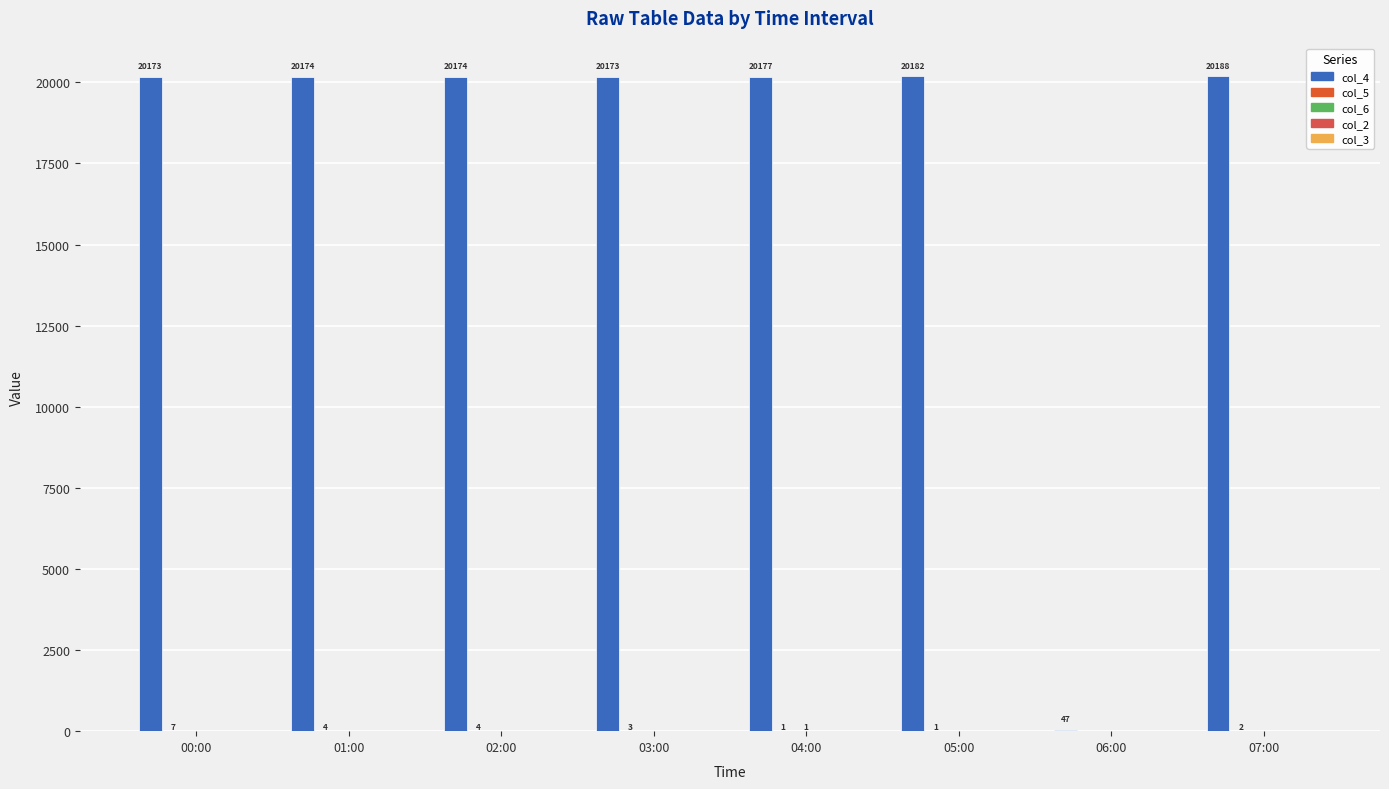

Which series has the largest range (max minus min)?

col_4